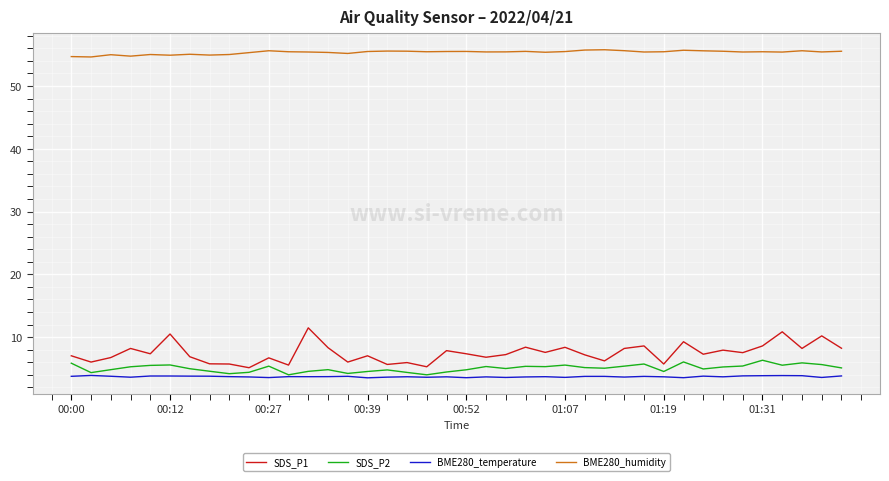

Count the number of categories in the chart.

40